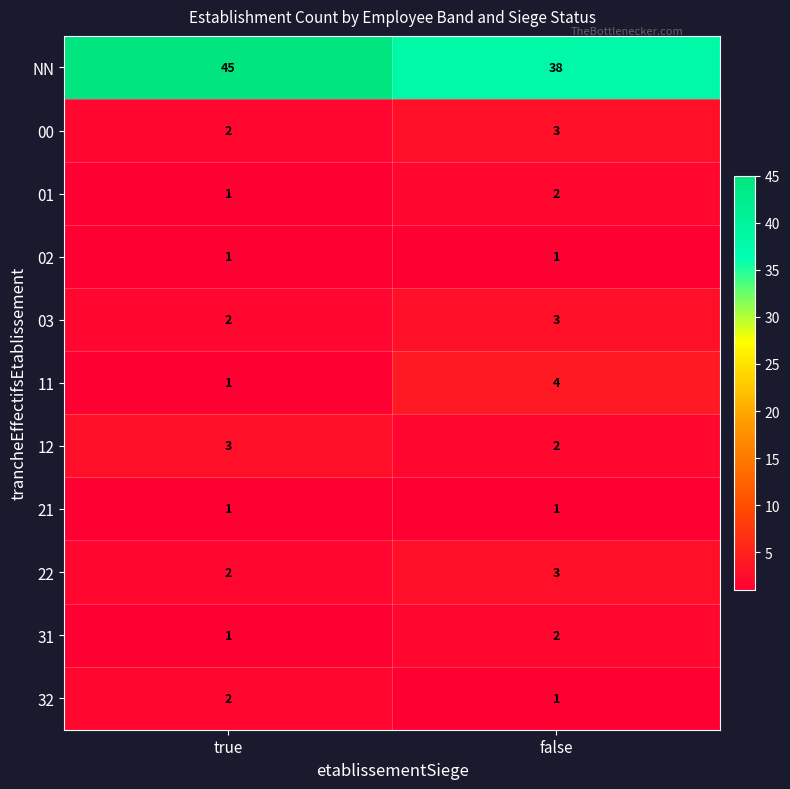

True or false: 22 has a value of 5 at false.

False